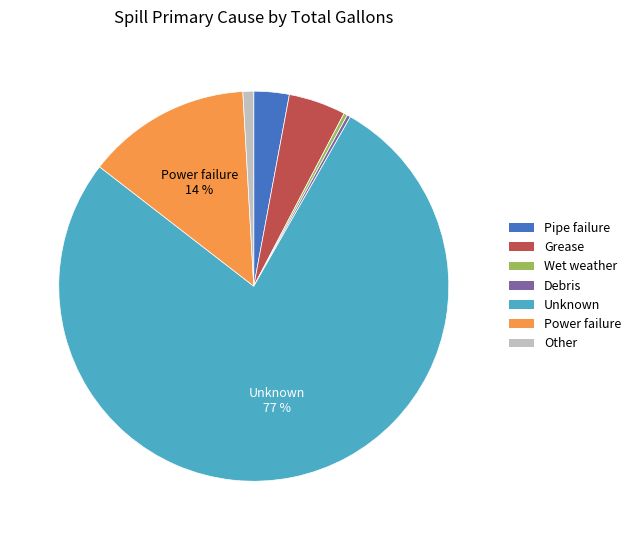

Which slice is the largest?

Unknown